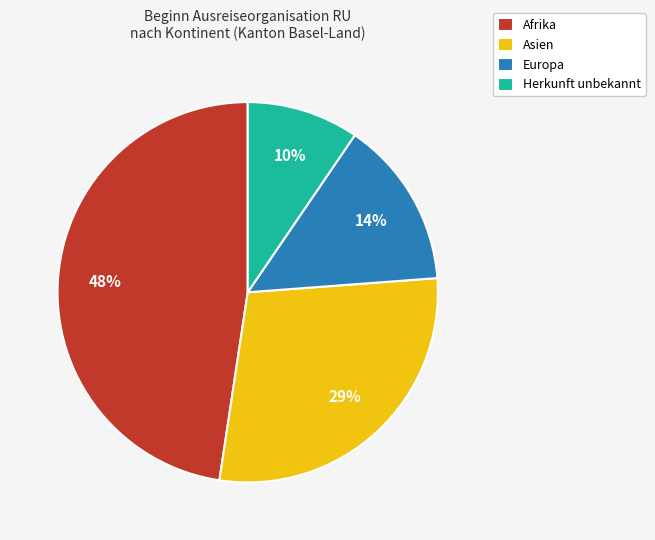

Is Afrika the majority of the pie?

No